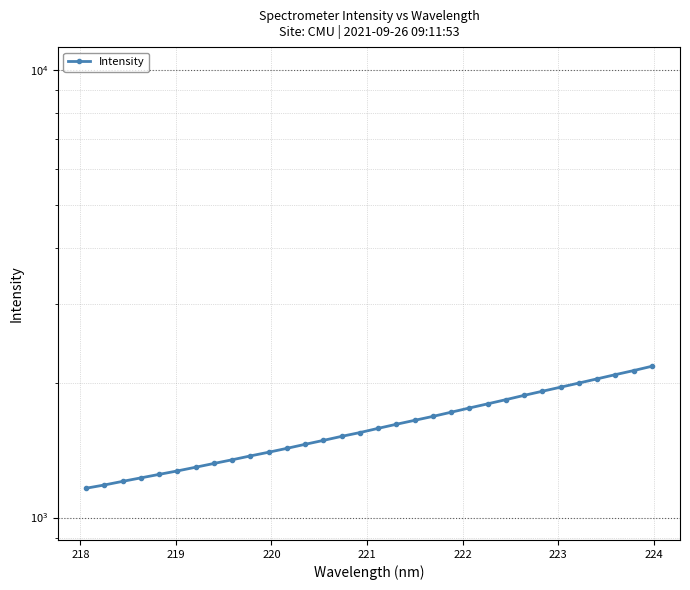

How many lines are shown in the chart?

1